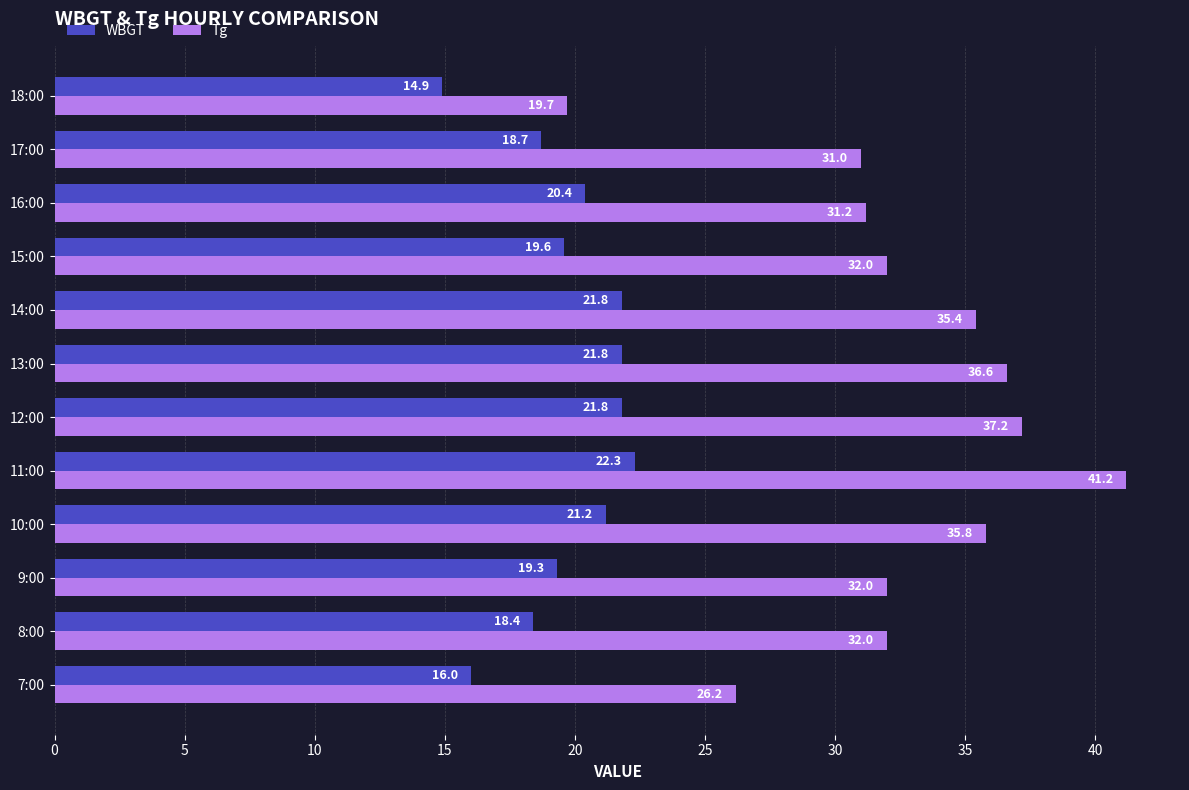

What is the difference between the second highest and second lowest values in the WBGT series?

5.8